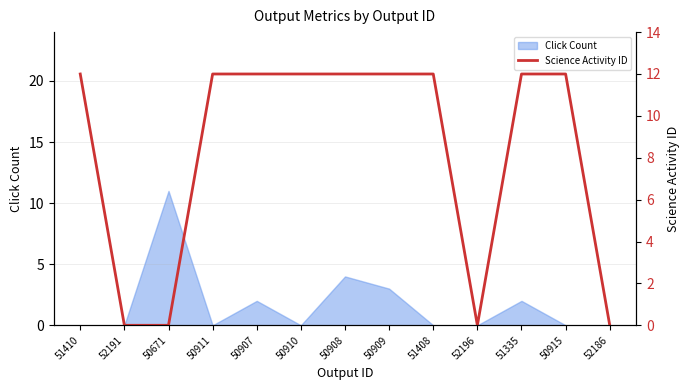

Reading left to right, list all the values displayed in this chart.

12	0	0	12	12	12	12	12	12	0	12	12	0